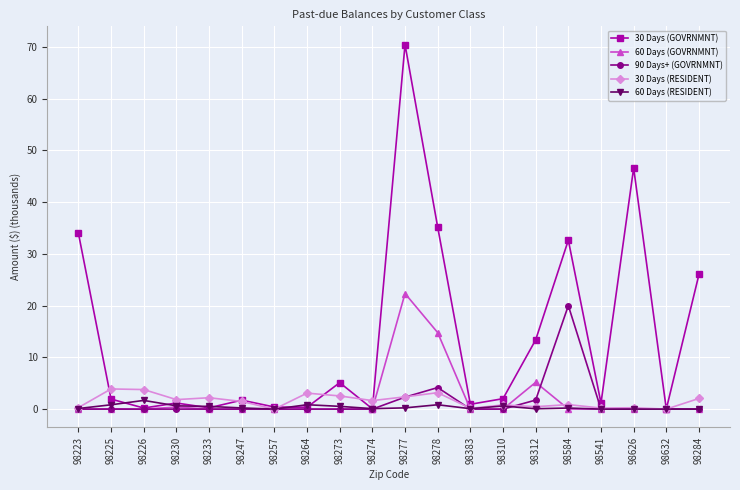

True or false: 30 Days (RESIDENT) has a value of 1.8 at 98230.

True